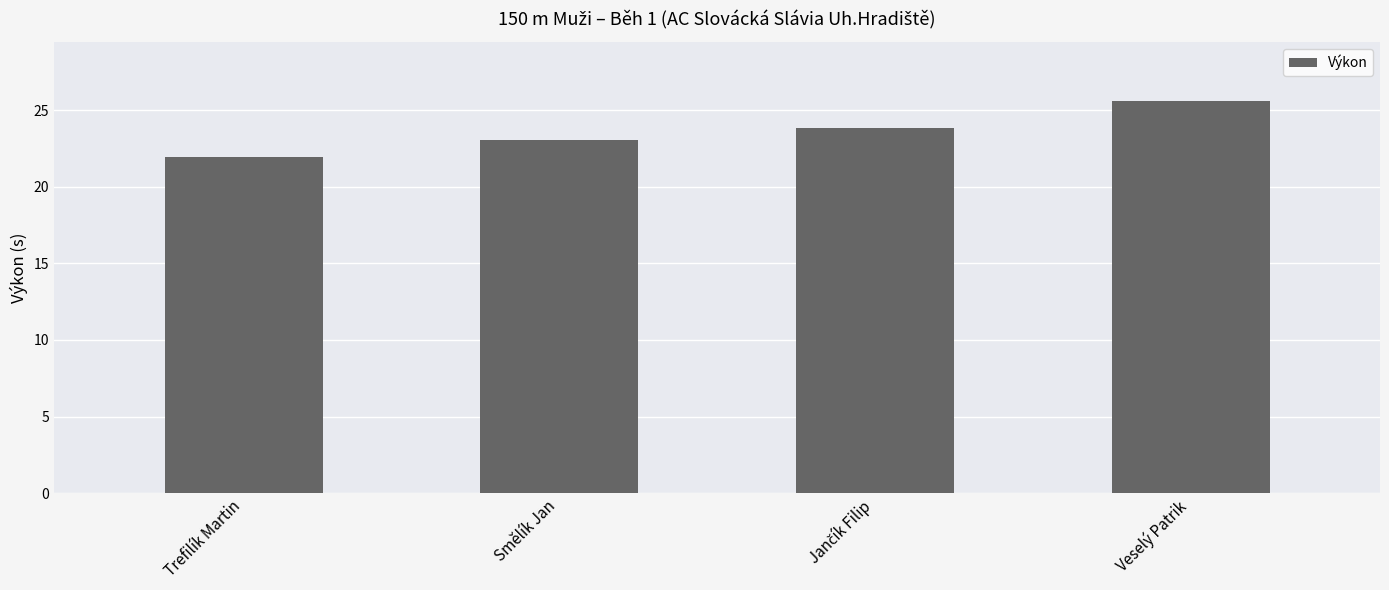

Count the number of categories in the chart.

4